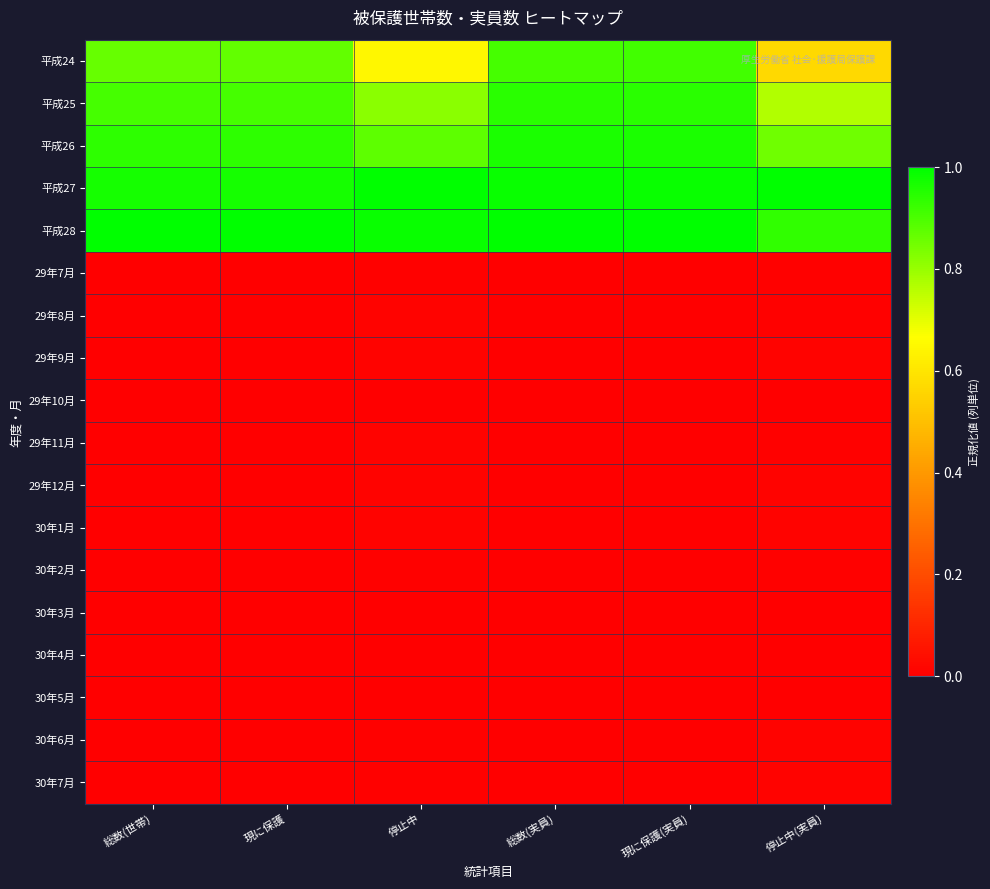

Which series has the largest range (max minus min)?

平成24